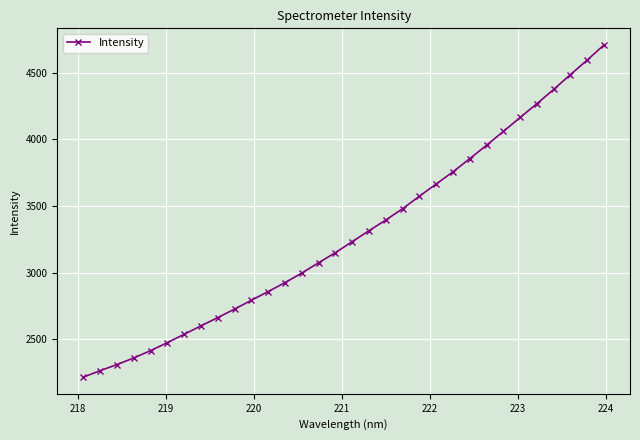

What is the greatest value displayed?

4708.1